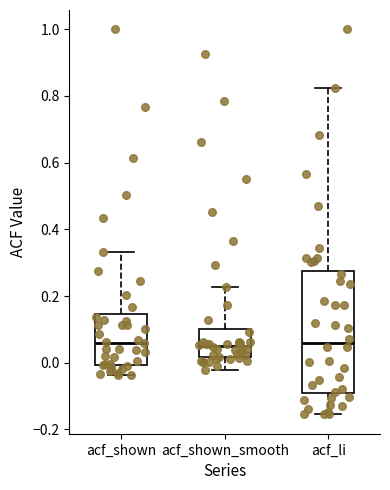

Where does the upper whisker of the box for acf_shown end on the y-axis? The values are not printed on the chart, so give them approximately, as read against the axis.

0.34